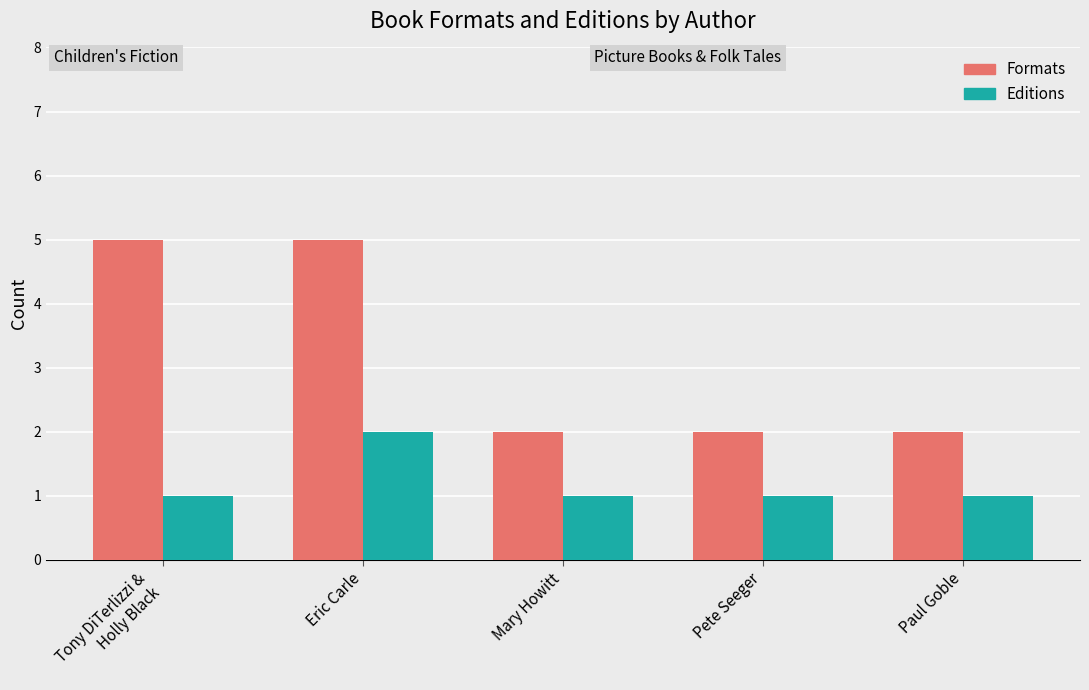

What is the label of the 2nd bar from the left?

Eric Carle